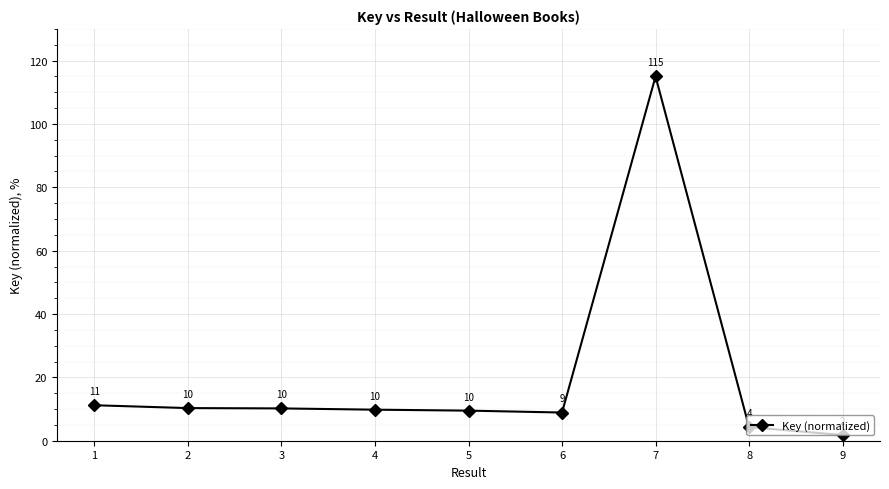

Approximately how many times larger is the value at 7 compared to 9?

63.9